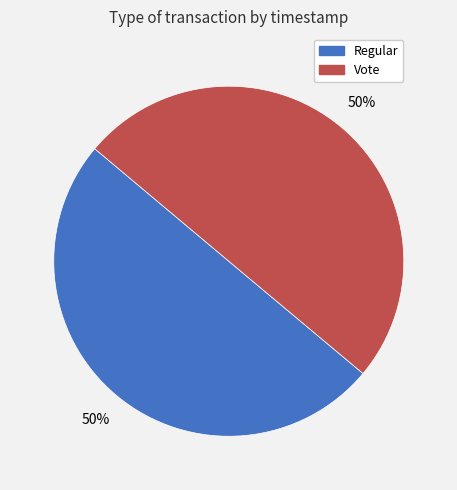

To the nearest percent, what is the average slice percentage?

50%